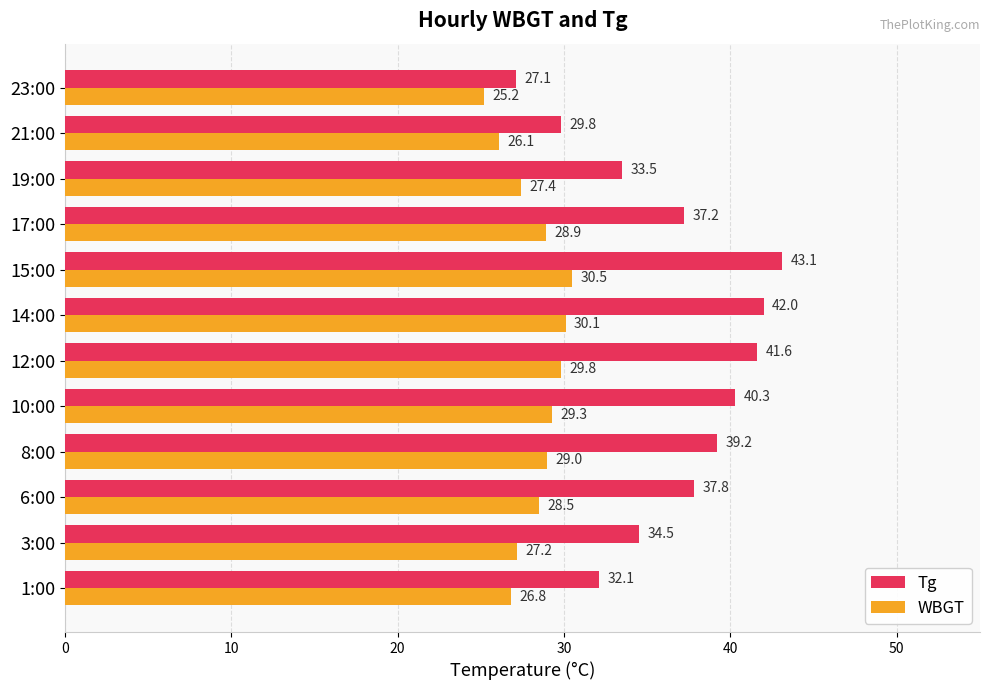

The Tg series shows 49.4 at 19:00. True or false?

False